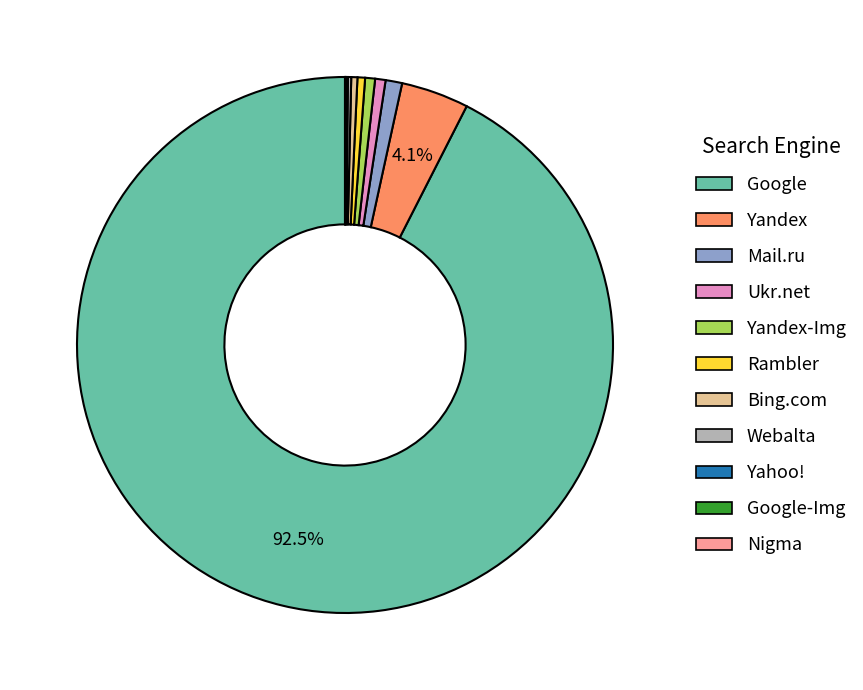

Is there a majority slice in this chart?

Yes